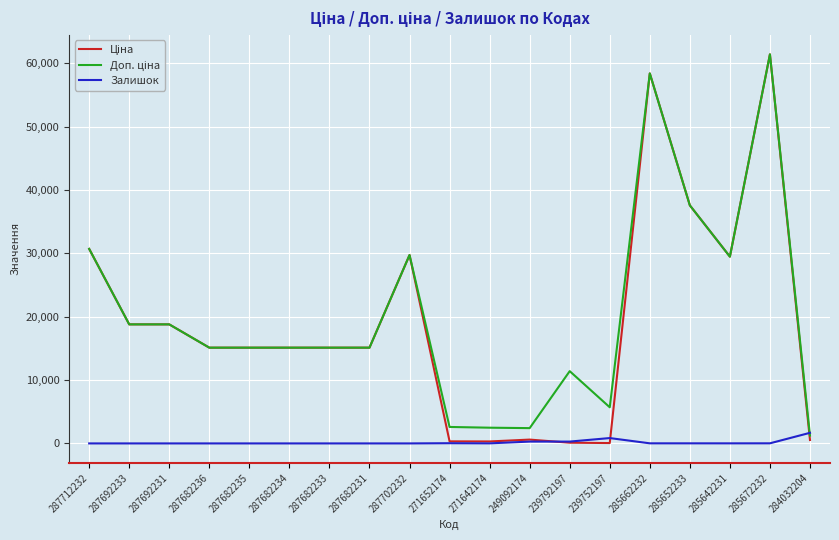

The Залишок series shows 1674.0 at 284032204. True or false?

True